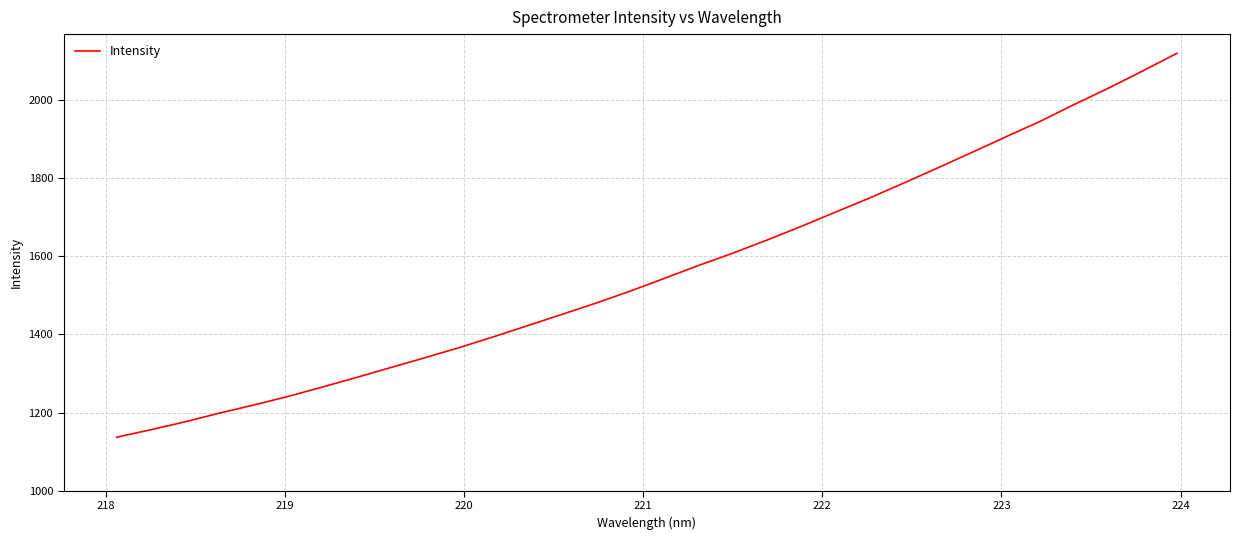

What is the smallest value displayed?

1136.9